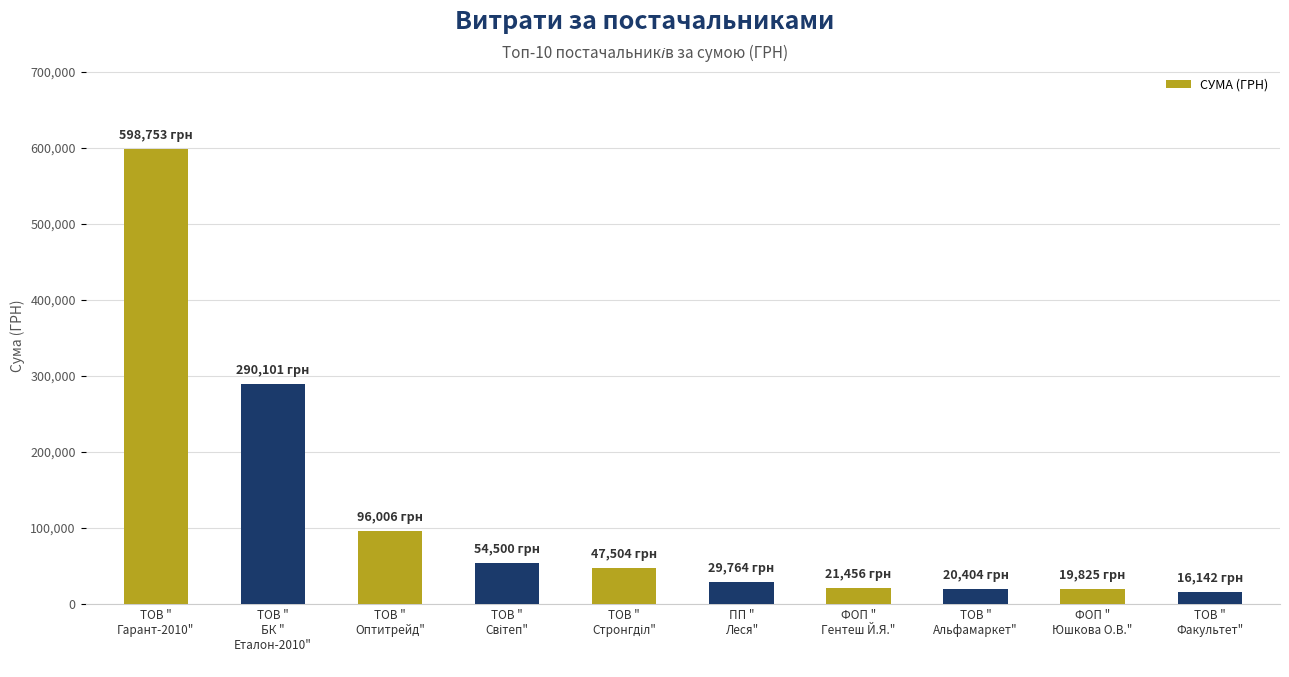

What is the value of the 10th bar from the left?

16142.0